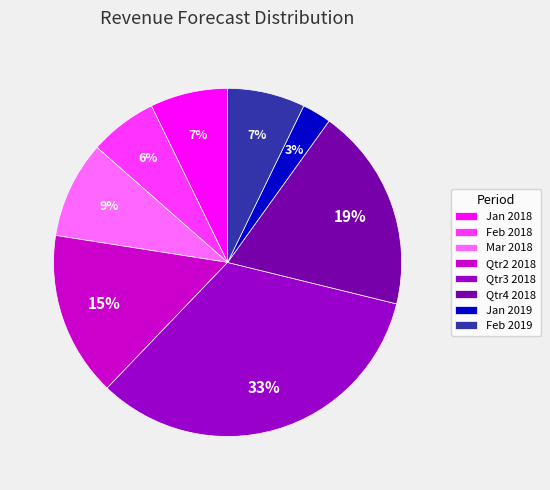

Which category has the smallest portion of the pie?

Jan 2019